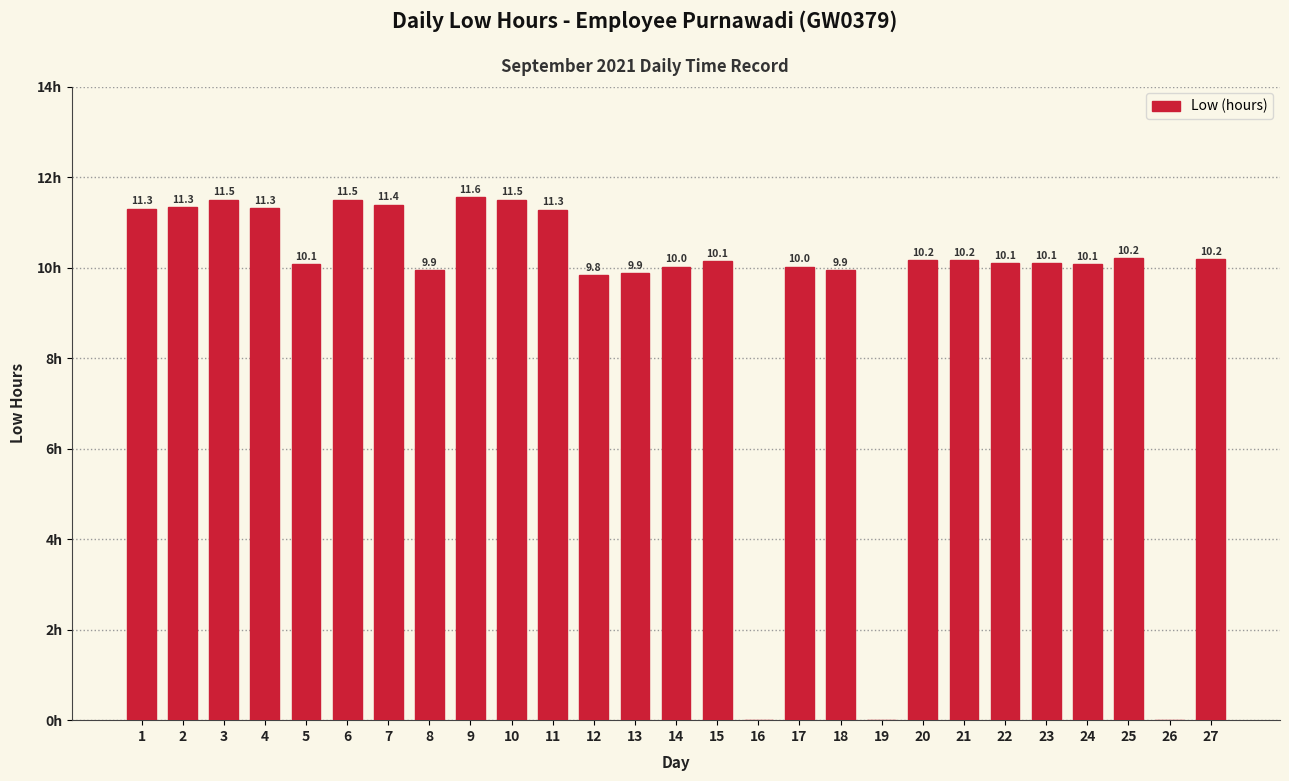

Rank the categories by value from lowest to highest.

16, 19, 26, 12, 13, 8, 18, 14, 17, 5, 24, 23, 22, 15, 20, 21, 27, 25, 11, 1, 4, 2, 7, 3, 6, 10, 9